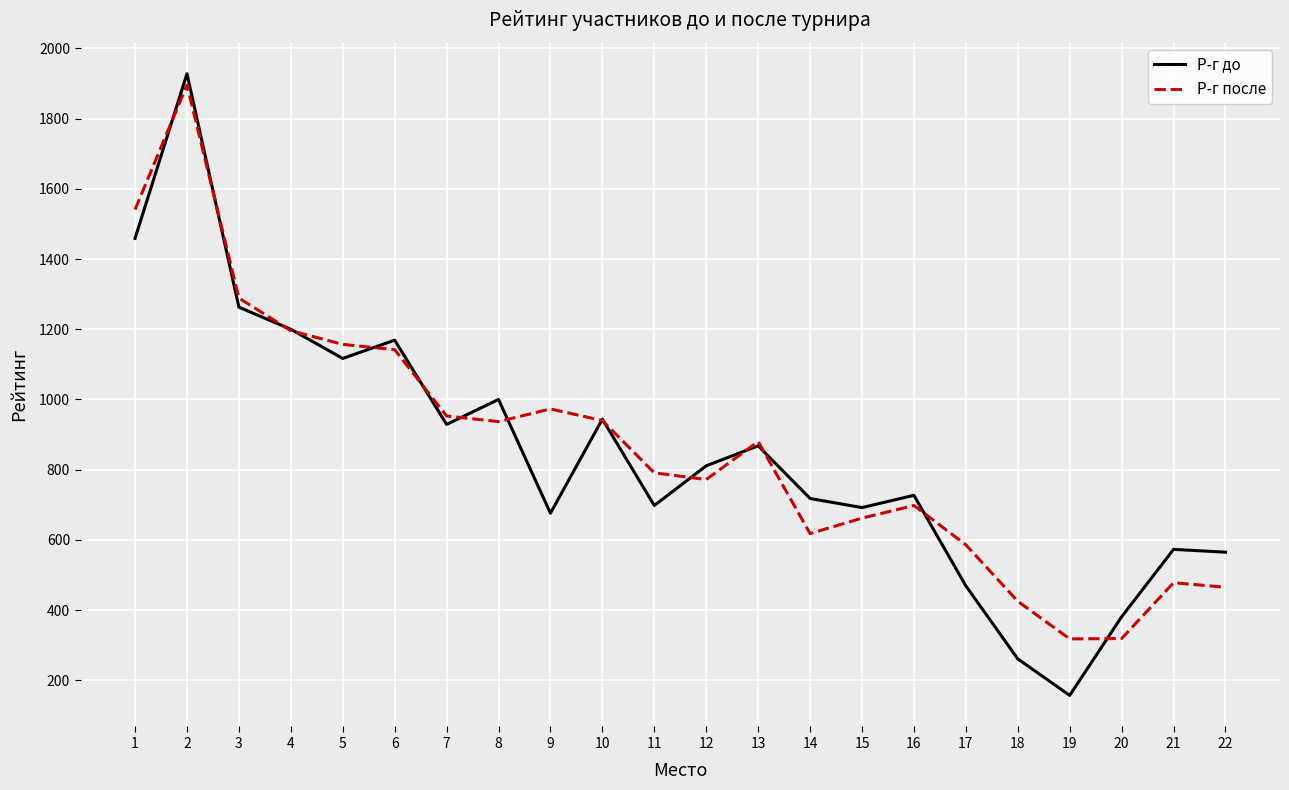

What is the difference between the maximum and second lowest values in the Р-г до series?

1667